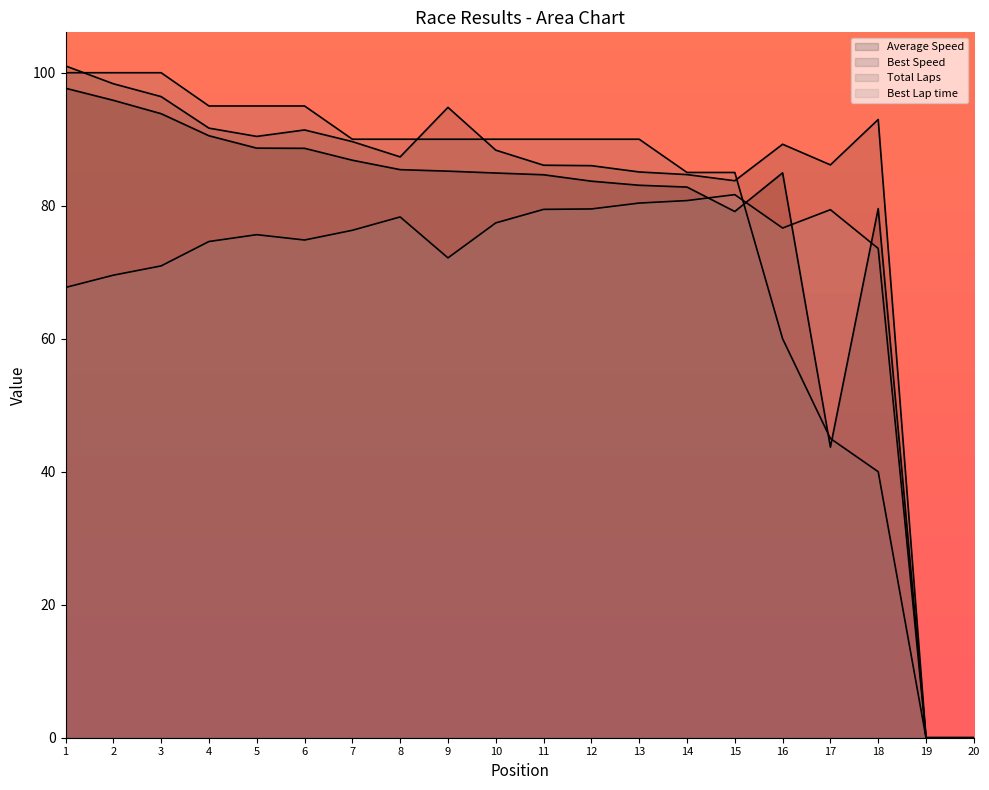

Reading right to left, extract all data points from this chart.

Total Distance: 0.0	0.0	40.0	45.0	60.0	85.0	85.0	90.0	90.0	90.0	90.0	90.0	90.0	90.0	95.0	95.0	95.0	100.0	100.0	100.0
Best Lap time: 0.0	0.0	73.6	79.4	76.6	81.7	80.8	80.4	79.5	79.5	77.4	72.2	78.3	76.3	74.8	75.6	74.6	71.0	69.6	67.7
Best Speed: 0.0	0.0	93.0	86.1	89.2	83.8	84.7	85.1	86.0	86.1	88.4	94.8	87.3	89.6	91.4	90.4	91.7	96.4	98.3	101.0
Average Speed: 0.0	0.0	79.6	43.7	84.9	79.1	82.8	83.1	83.7	84.7	84.9	85.2	85.4	86.8	88.6	88.7	90.5	93.8	95.8	97.7